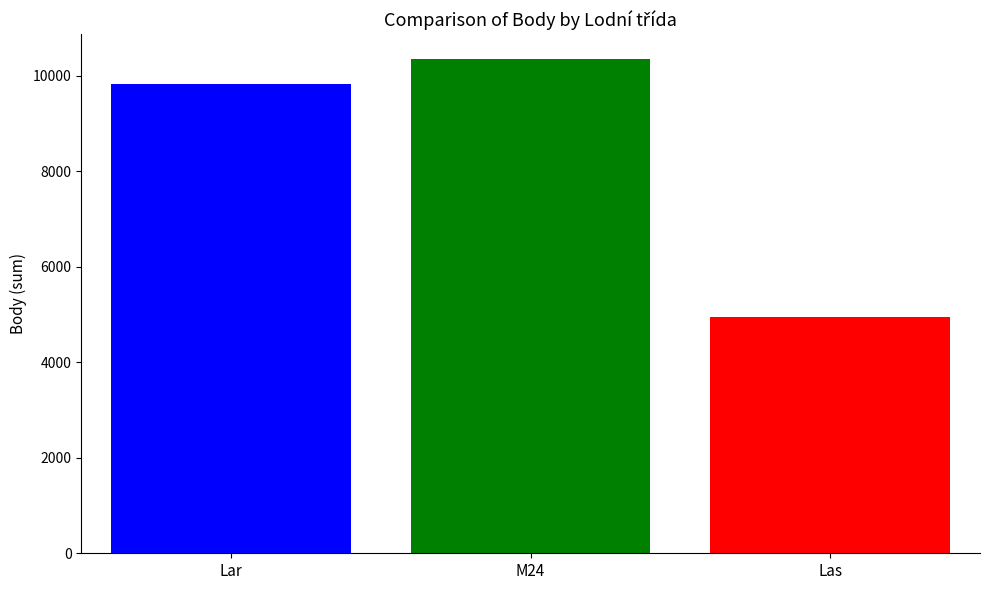

How many bars are there in each group?

3